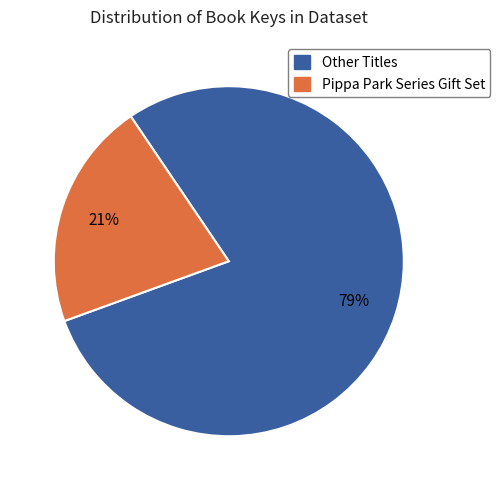

Does any single category account for the majority?

Yes